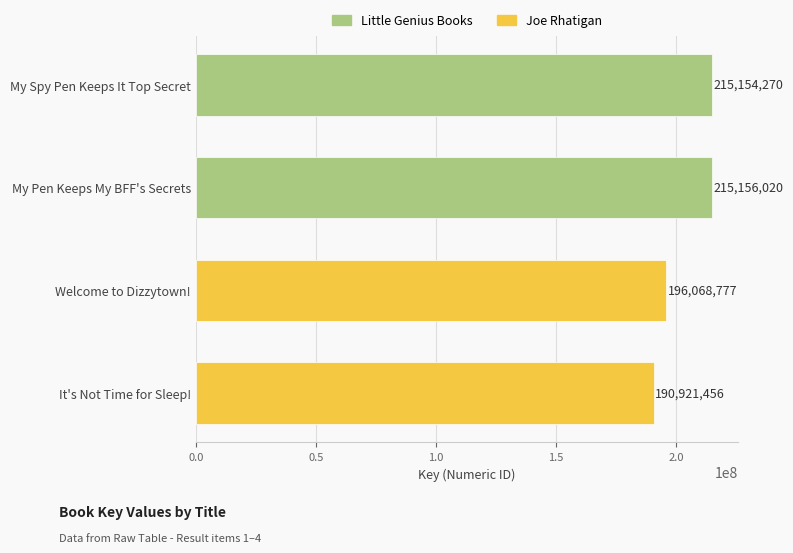

Reading top to bottom, what are all the values shown in this chart?

215154270	215156020	196068777	190921456